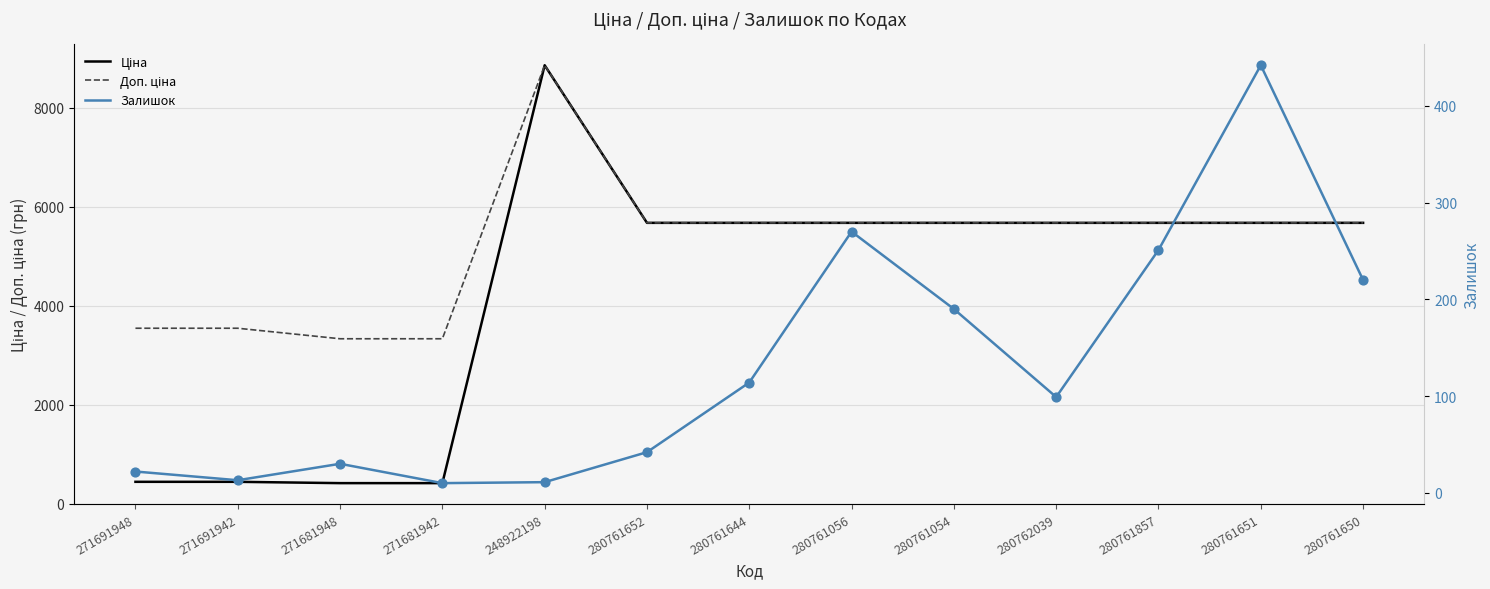

What is the total value across all series at 280761650?

11567.6